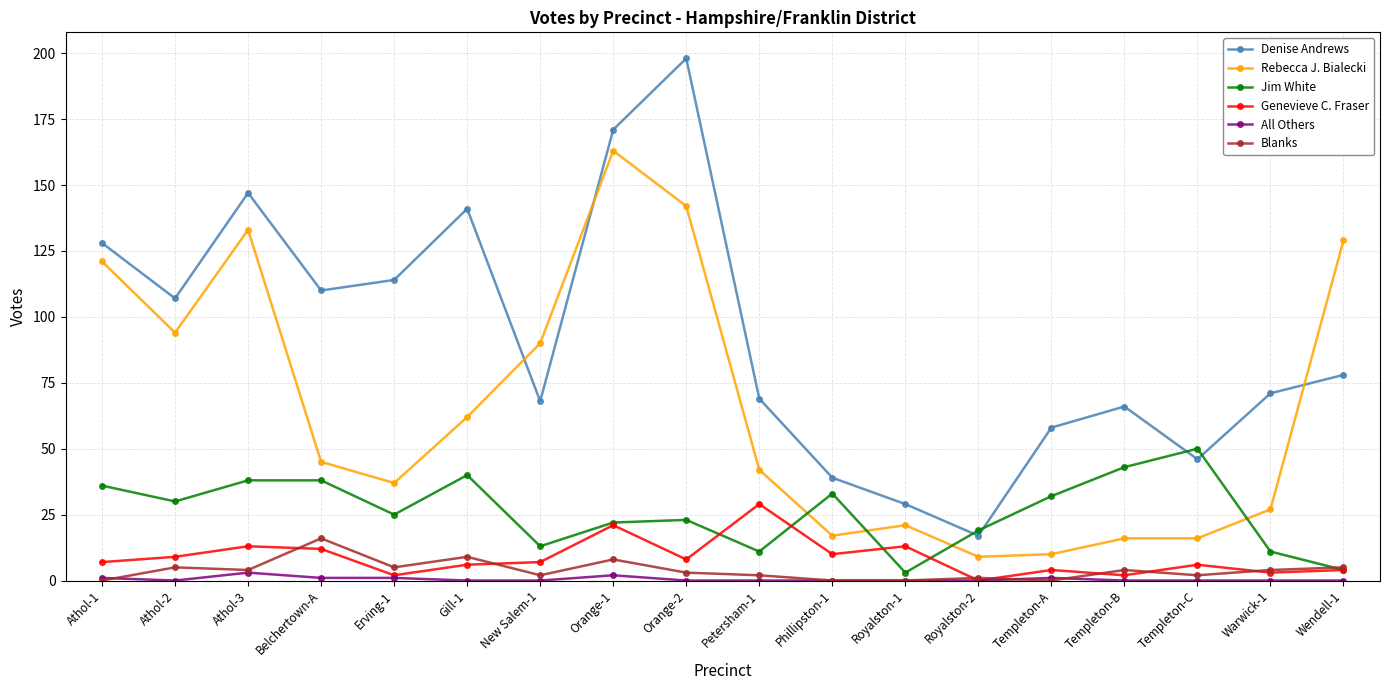

True or false: Jim White and Genevieve C. Fraser cross at least once.

True